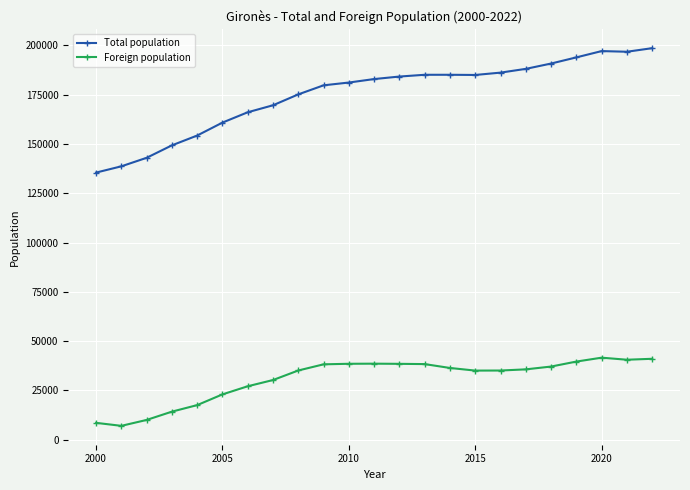

Rank the series by their maximum value, from lowest to highest.

Foreign population, Total population